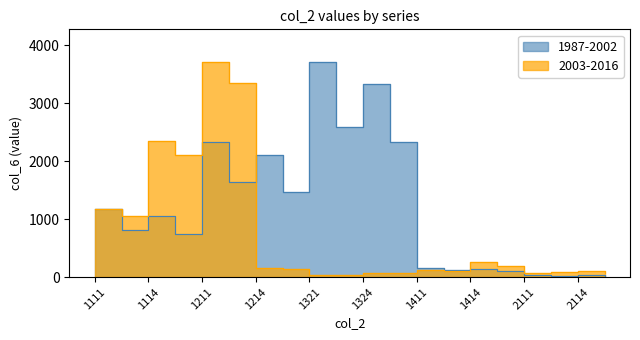

The 2003-2016 series shows 149 at 1215. True or false?

True